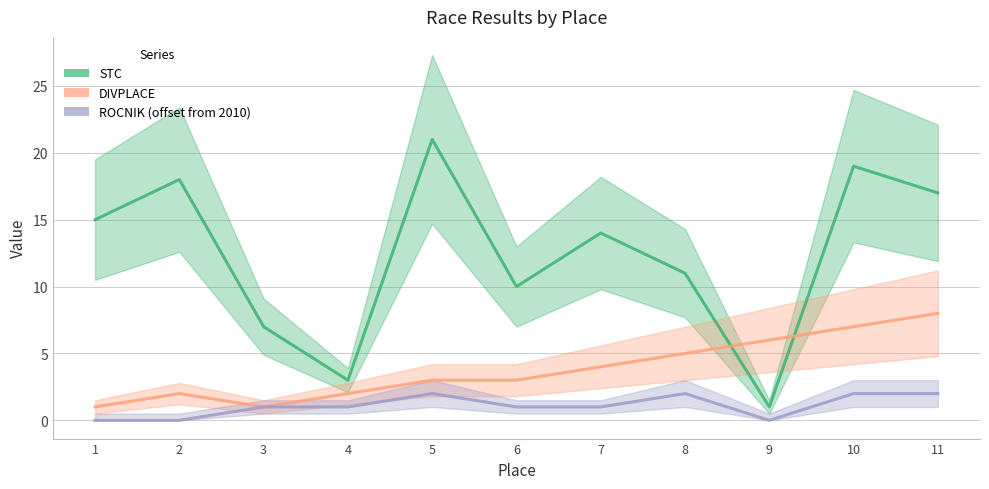

Is this an area chart (filled region under the line)?

No